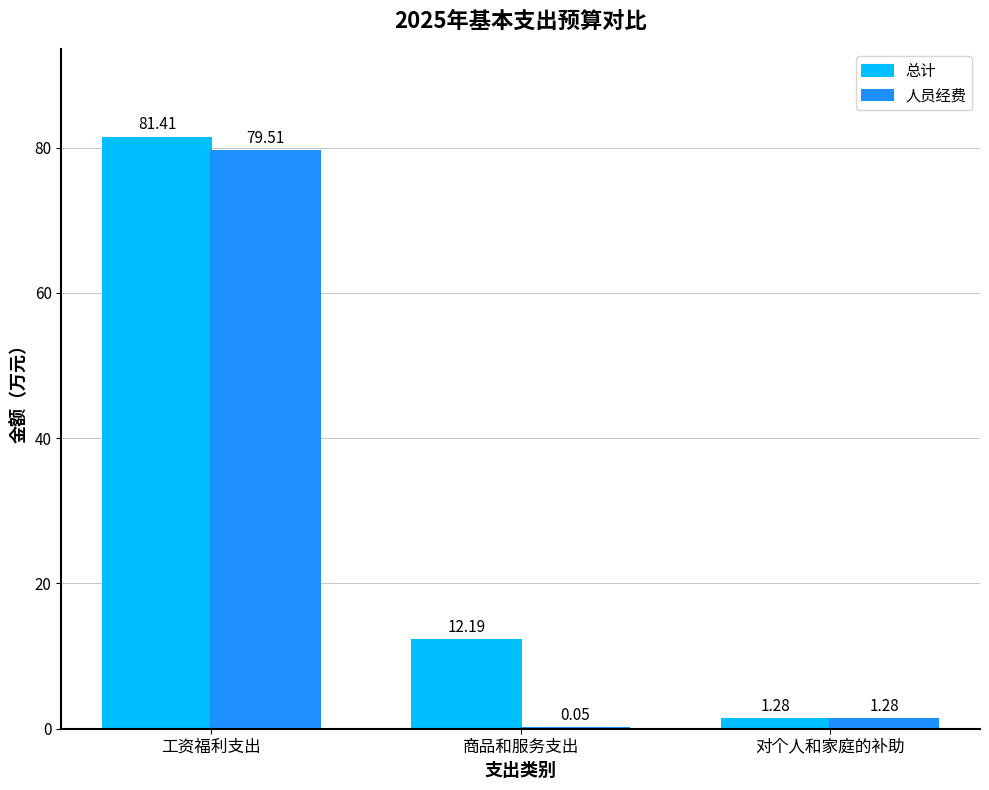

At which category is the sum across all series the highest?

工资福利支出